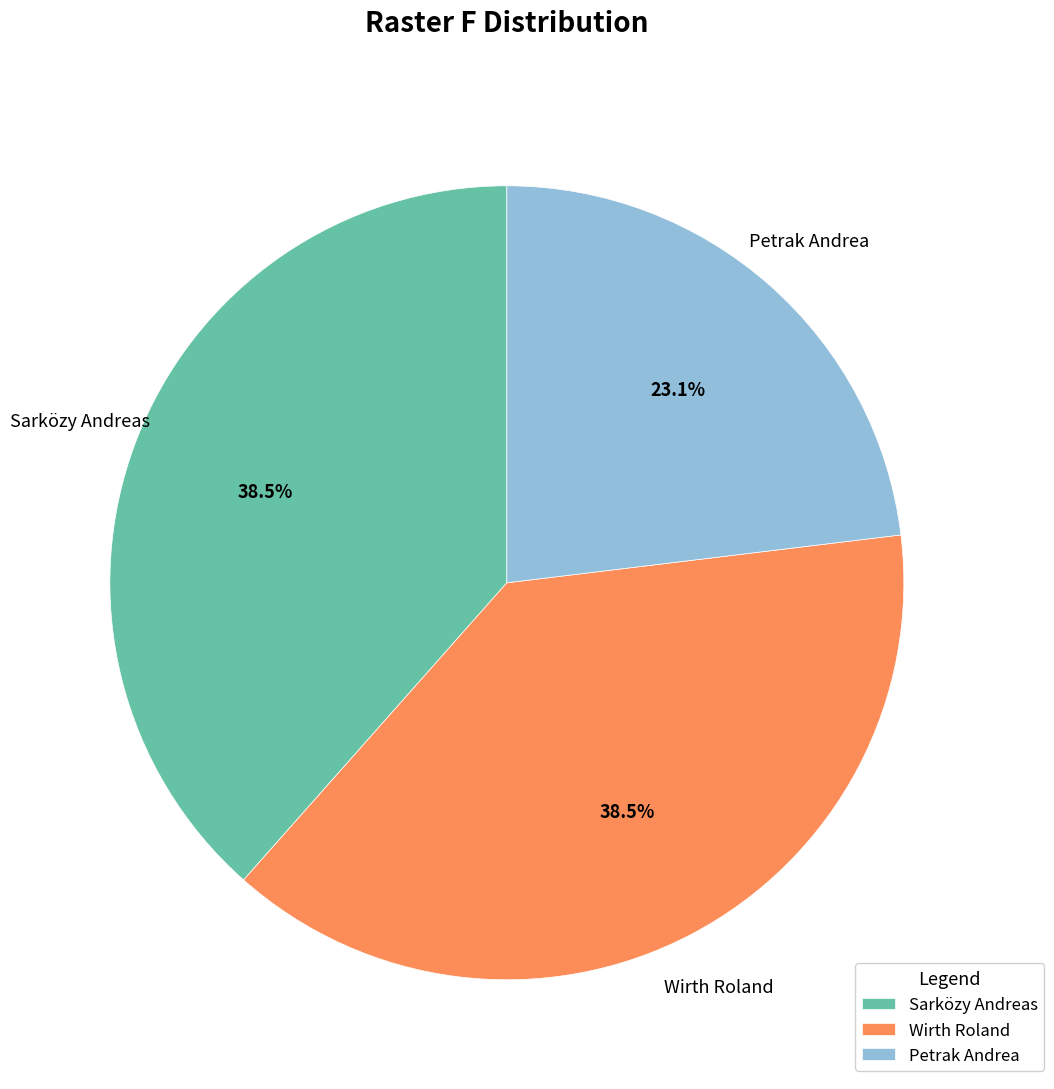

How many segments does this pie chart have?

3